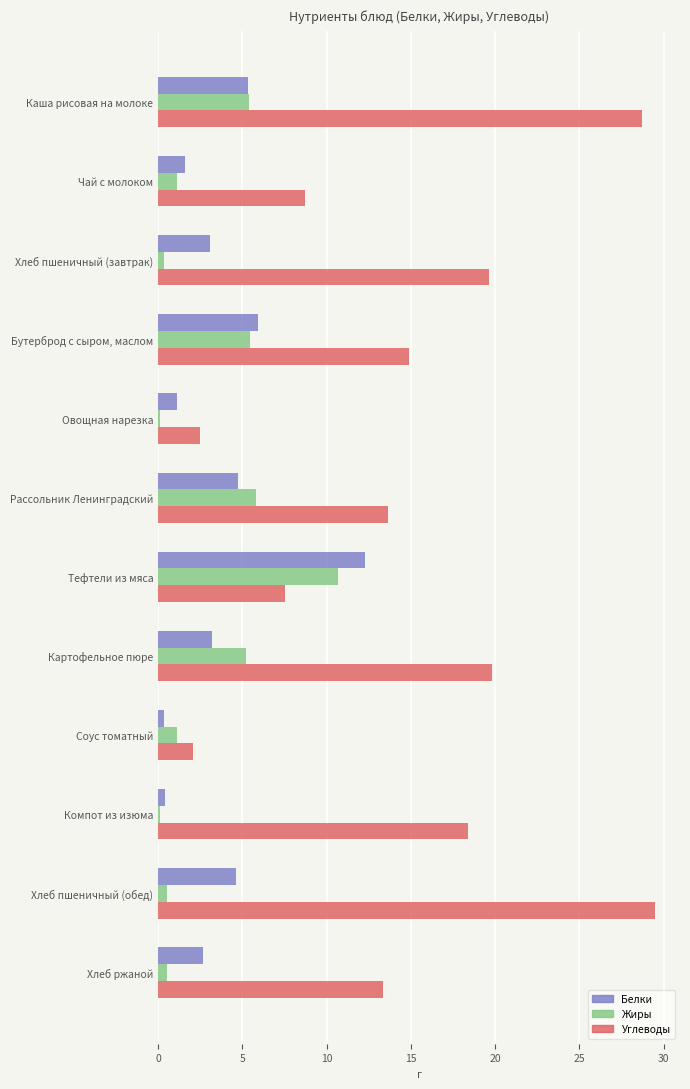

Where is Белки nearest to the value 6?

Бутерброд с сыром, маслом